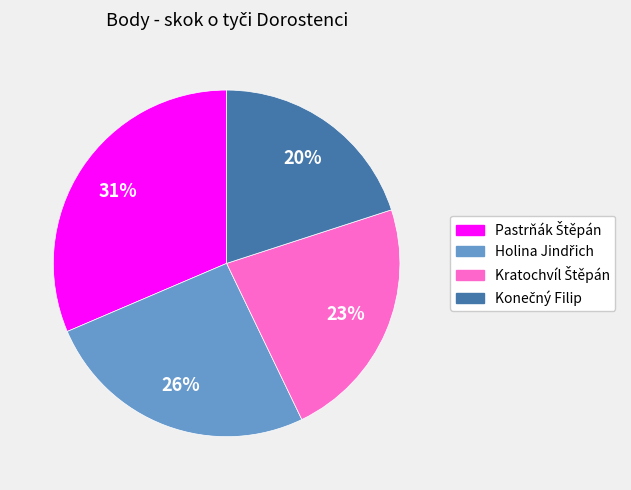

To the nearest percent, what is the average slice percentage?

25%